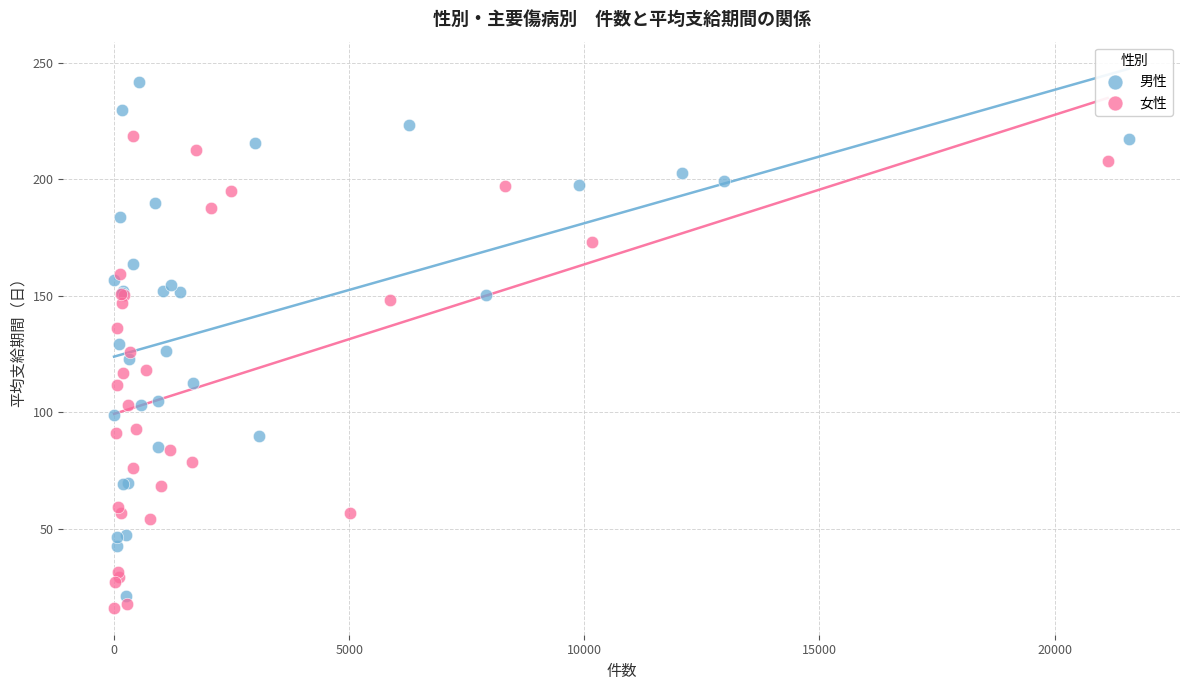

Which series has the widest spread of Y values?

男性